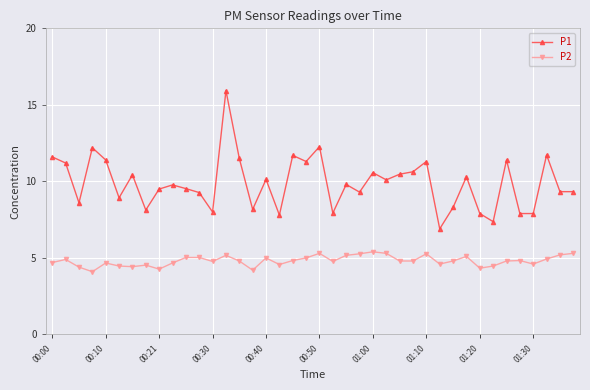

Does the chart have visible grid lines?

Yes